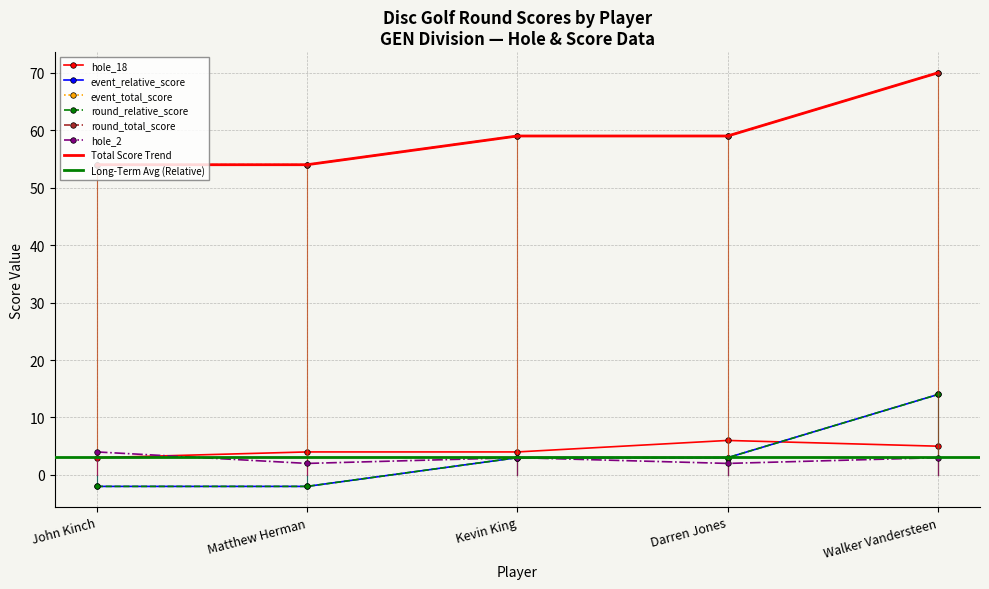

The round_relative_score series shows 3 at Kevin King. True or false?

True